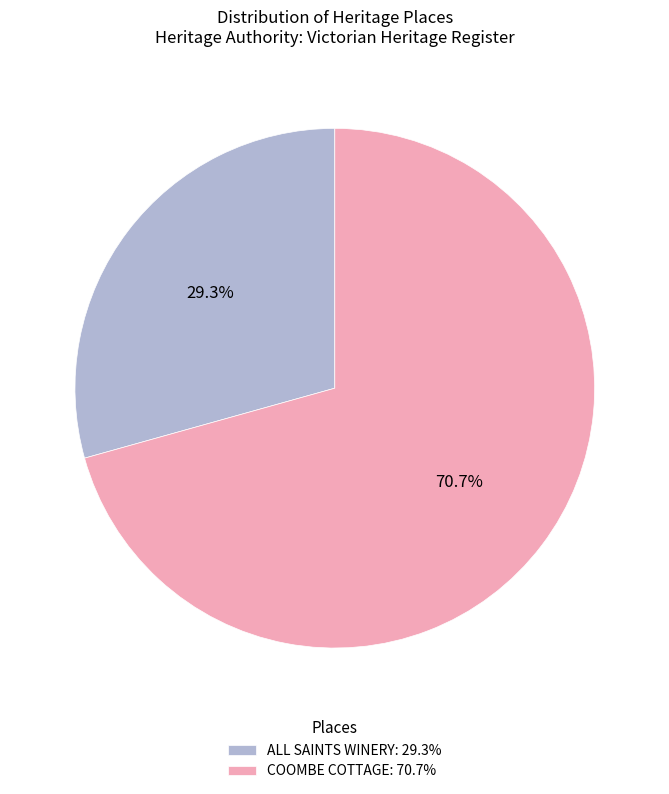

Which category accounts for the majority?

COOMBE COTTAGE